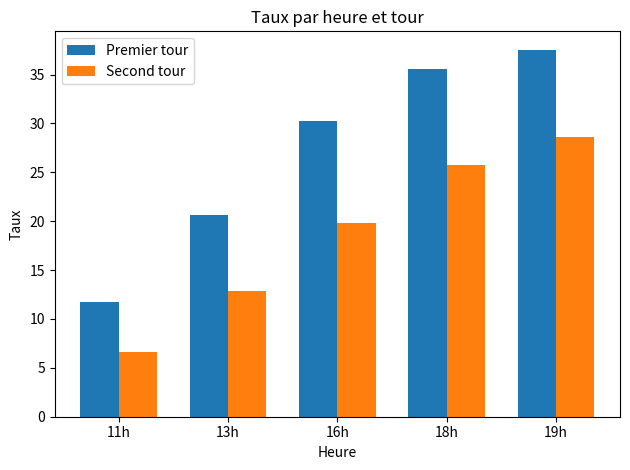

Is the value of Premier tour at 16h greater than the value of Second tour at 16h?

Yes